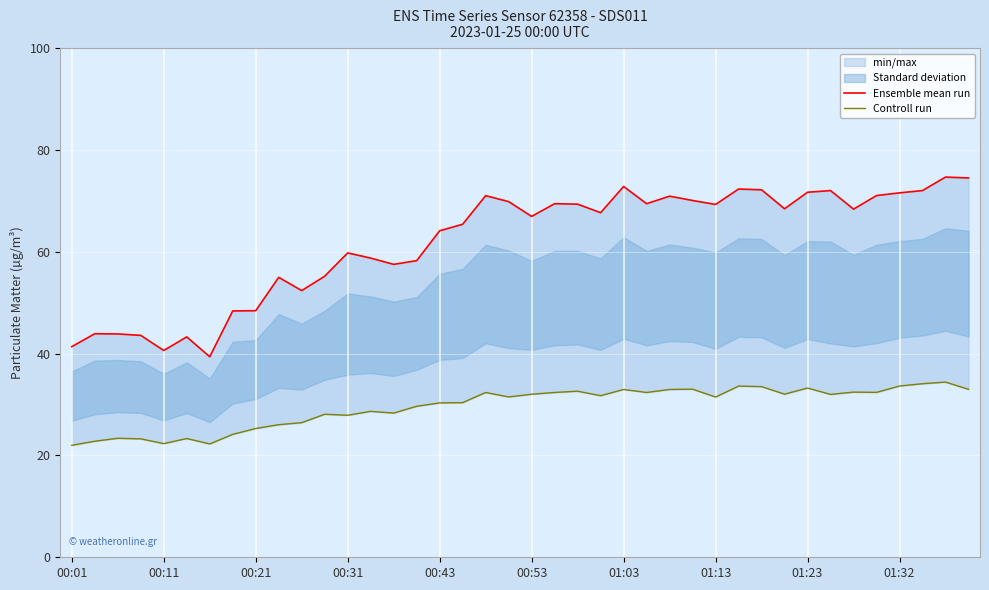

Which series changed the most between 20 and 26?

Ensemble mean run